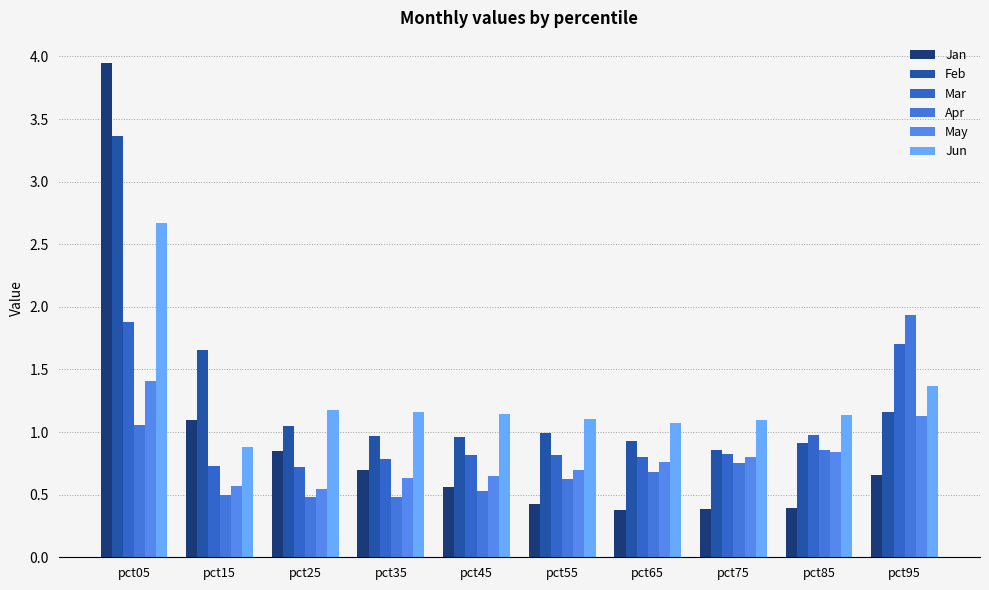

How many bars are there in each group?

6